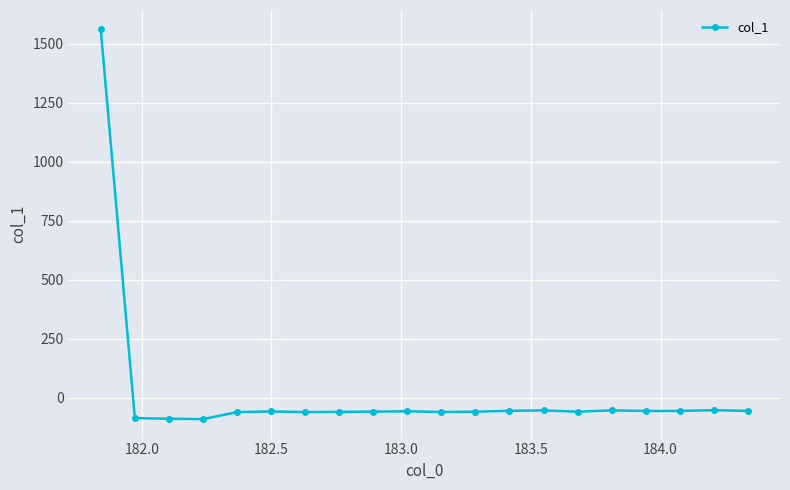

What is the difference between the second highest and minimum values?

37.9